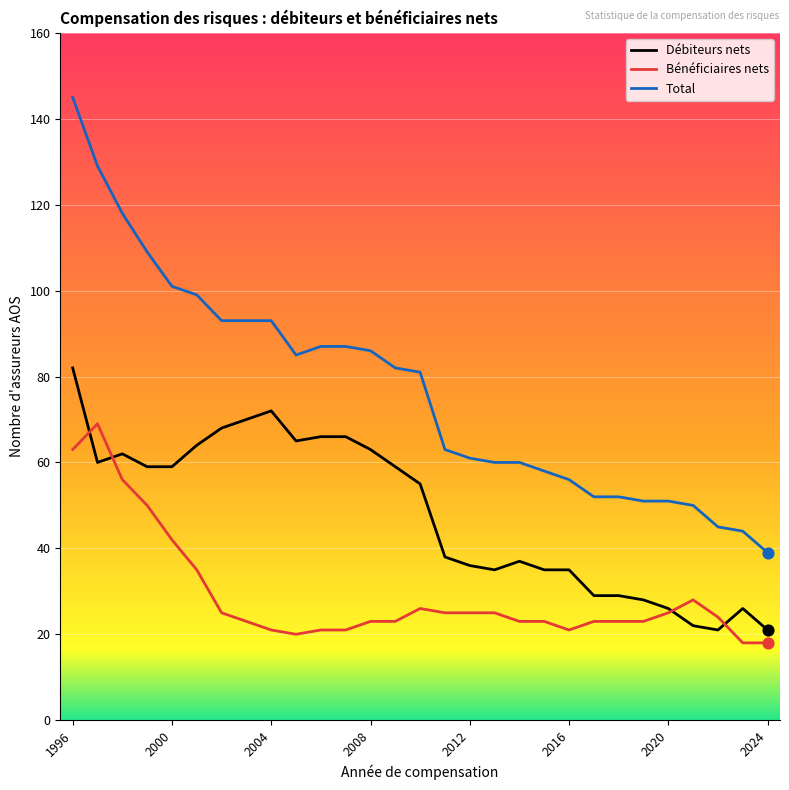

Which series has the widest spread of values?

Total